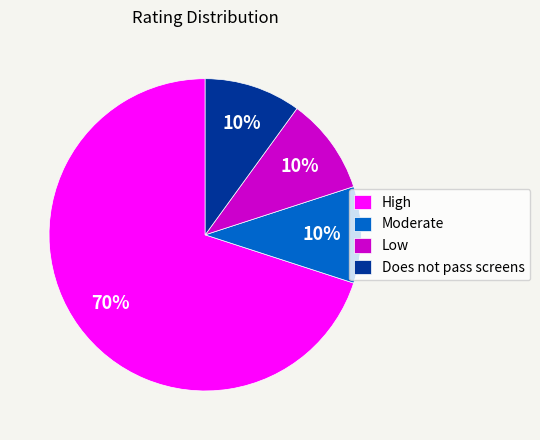

Approximately how many times larger is the value at High compared to Low?

7.0